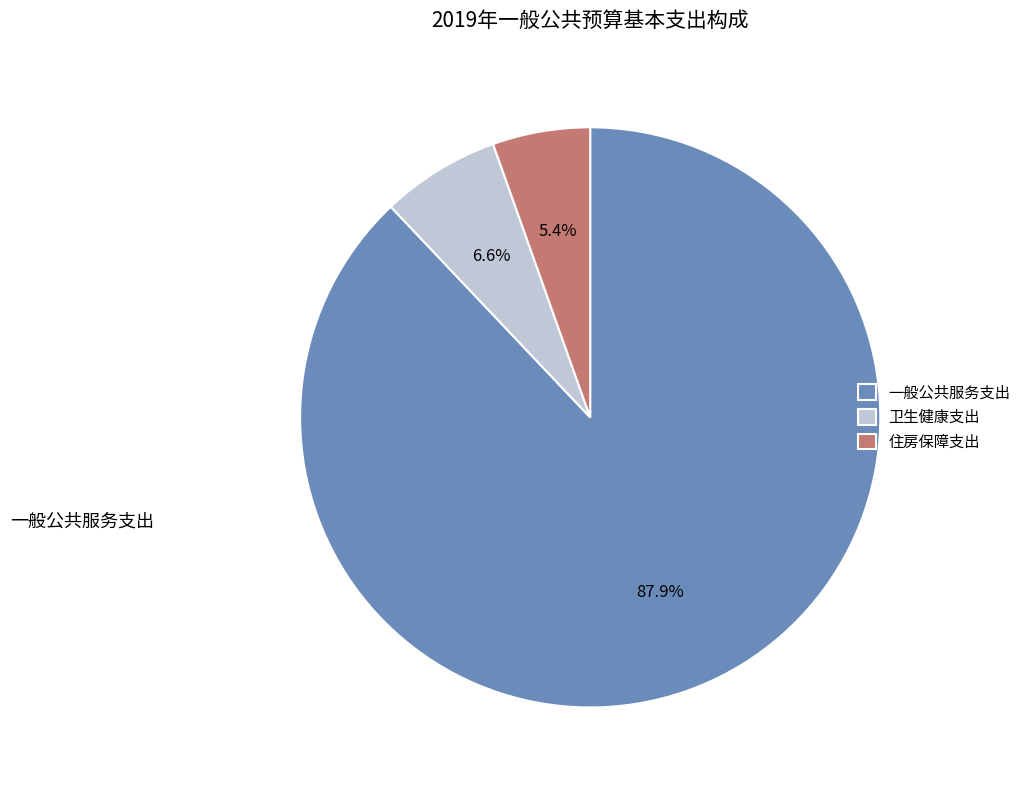

Does 一般公共服务支出 account for over 50% of the chart?

Yes